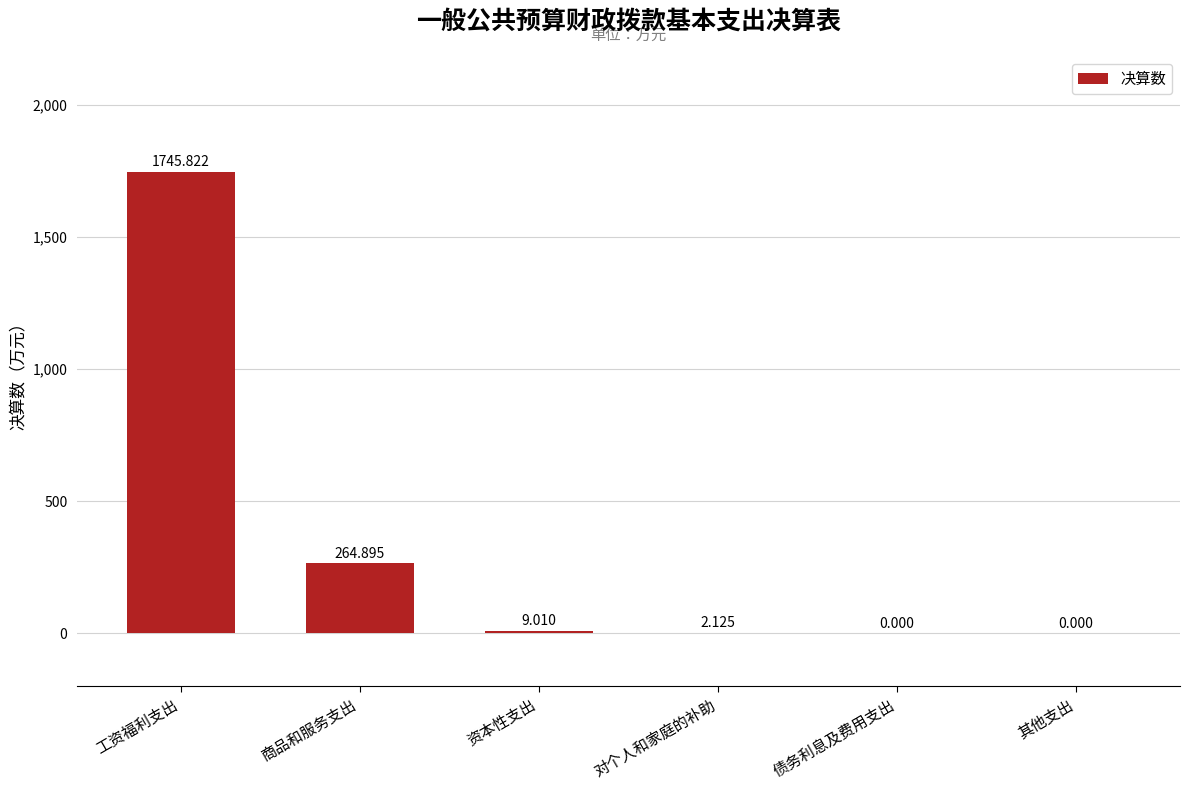

Which has a higher value, 工资福利支出 or 对个人和家庭的补助?

工资福利支出